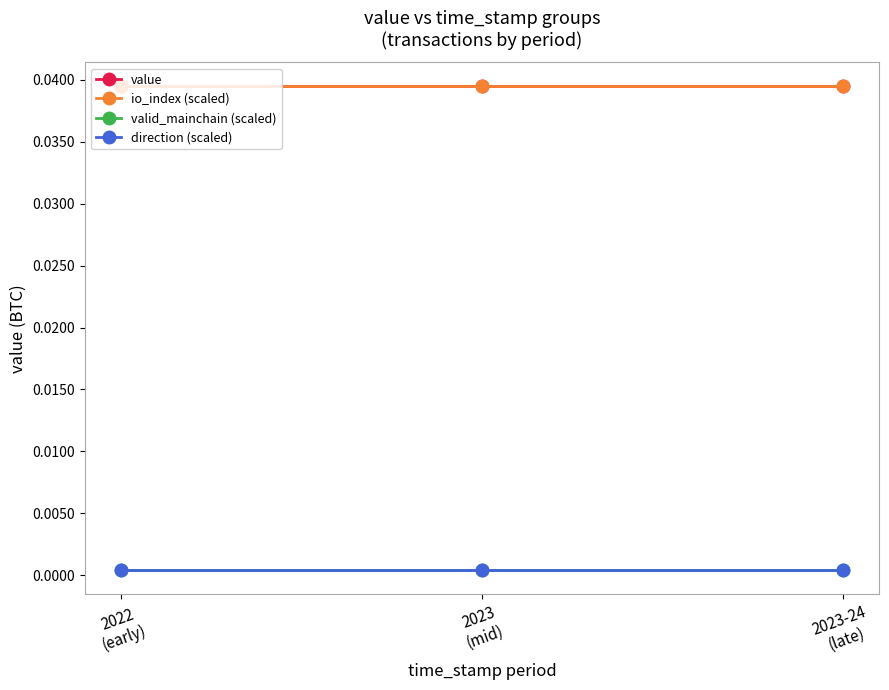

At which category is the sum across all series the highest?

2022
(early)